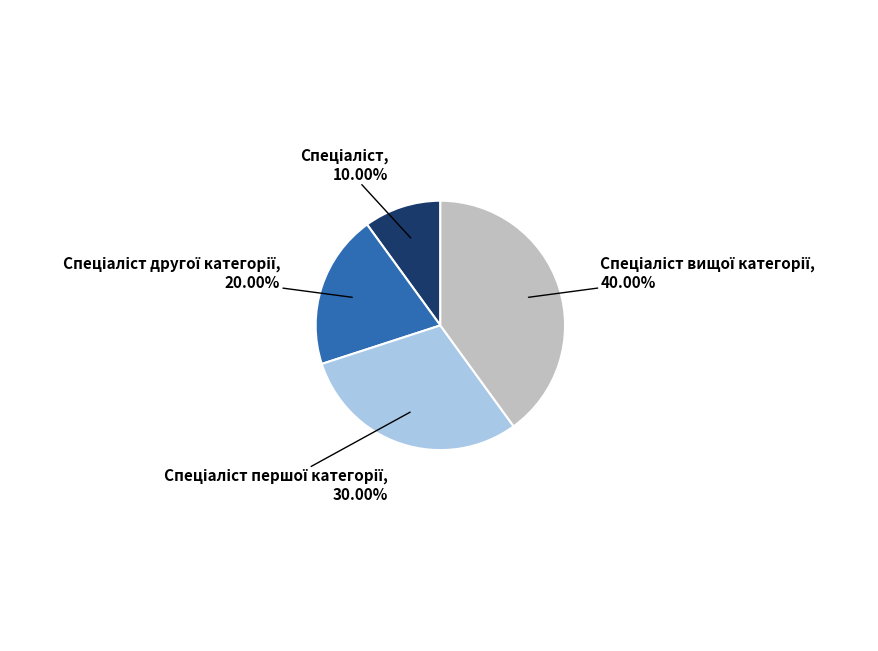

Is there any slice that represents more than half of the pie?

No